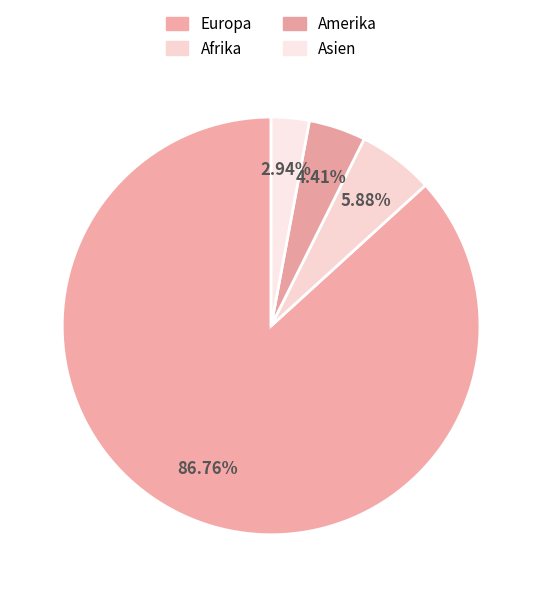

To the nearest percent, what is the difference between the Europa and Amerika slice percentages?

82%